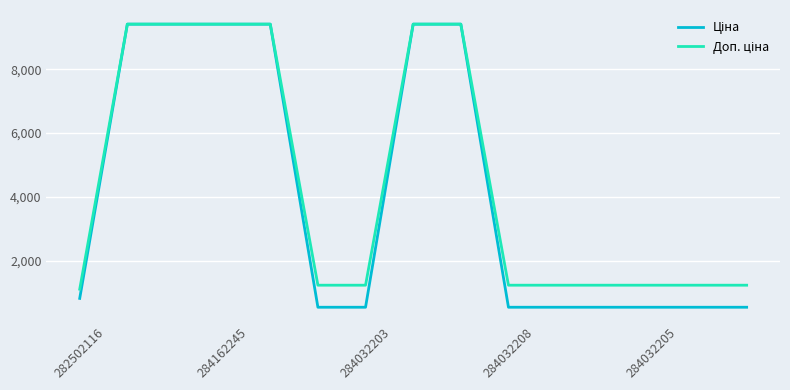

What is the greatest value displayed?

9416.9